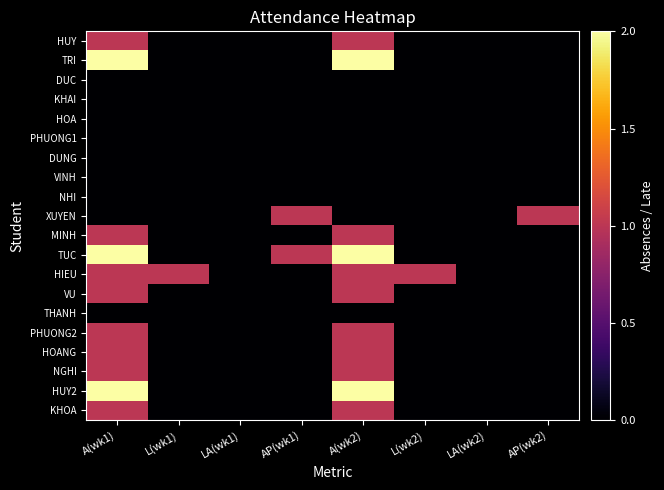

Which series has the largest range (max minus min)?

TRI